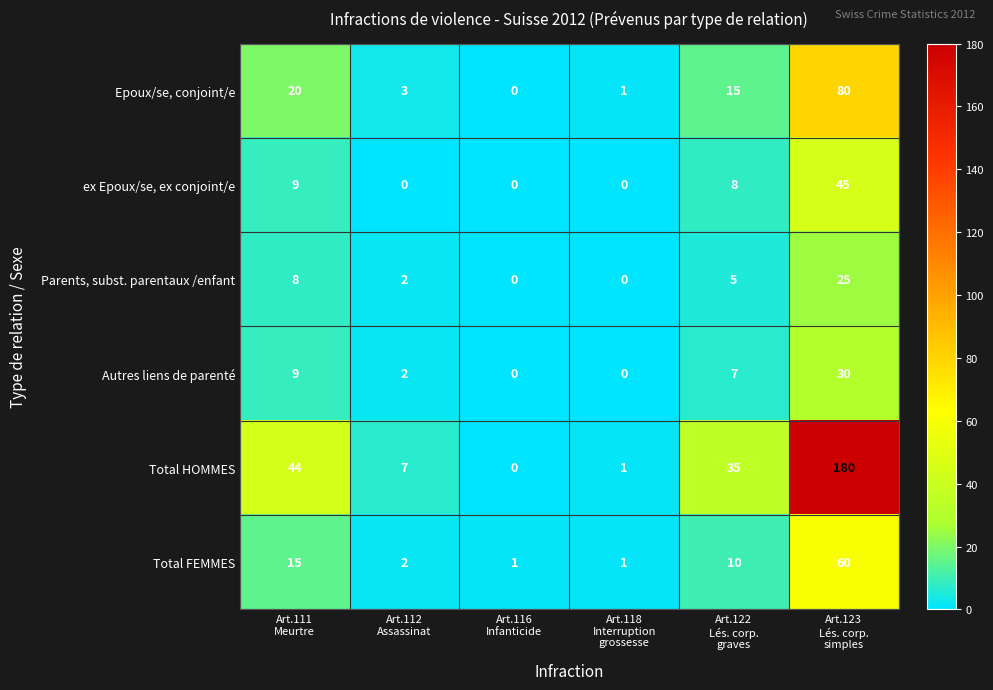

What is the total value across all series at Art.111
Meurtre?

105